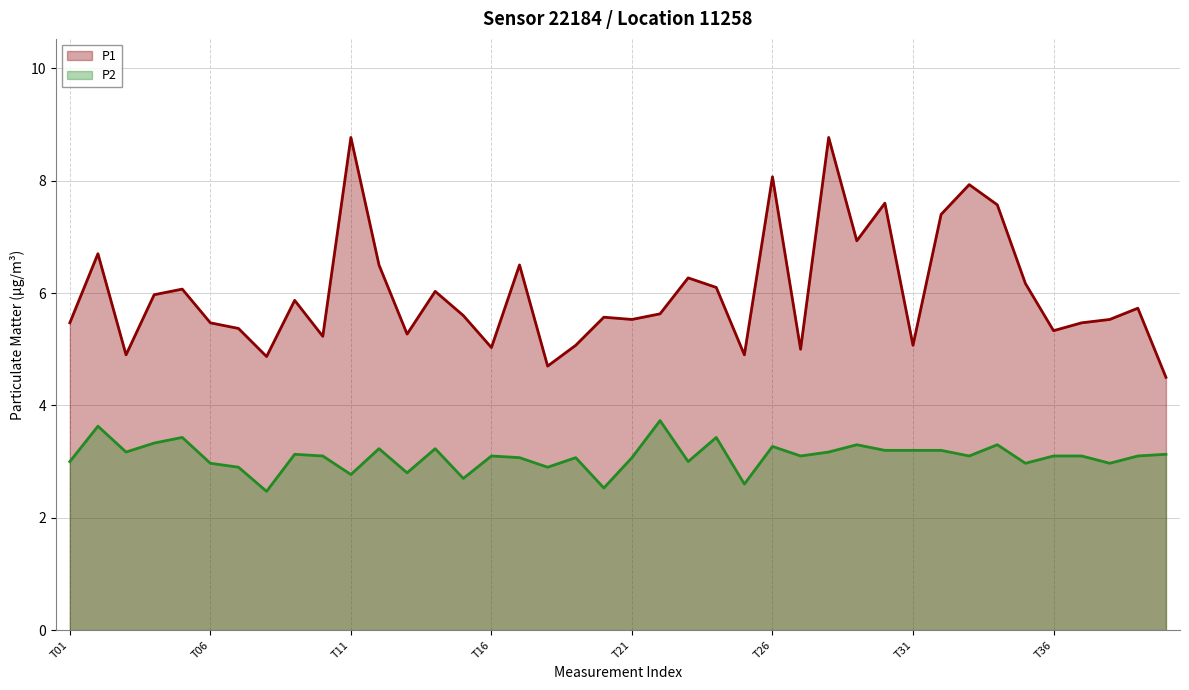

True or false: P1 and P2 intersect in this chart.

False